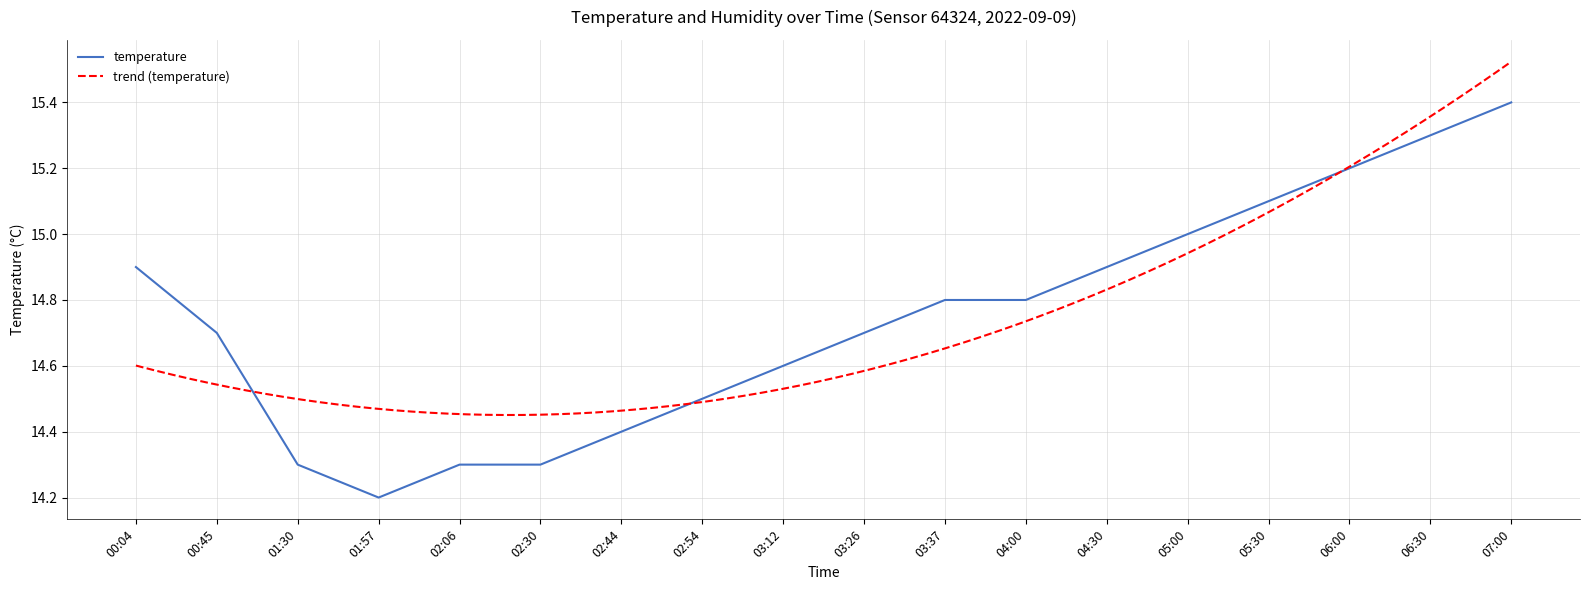

How many series are shown in this chart?

1